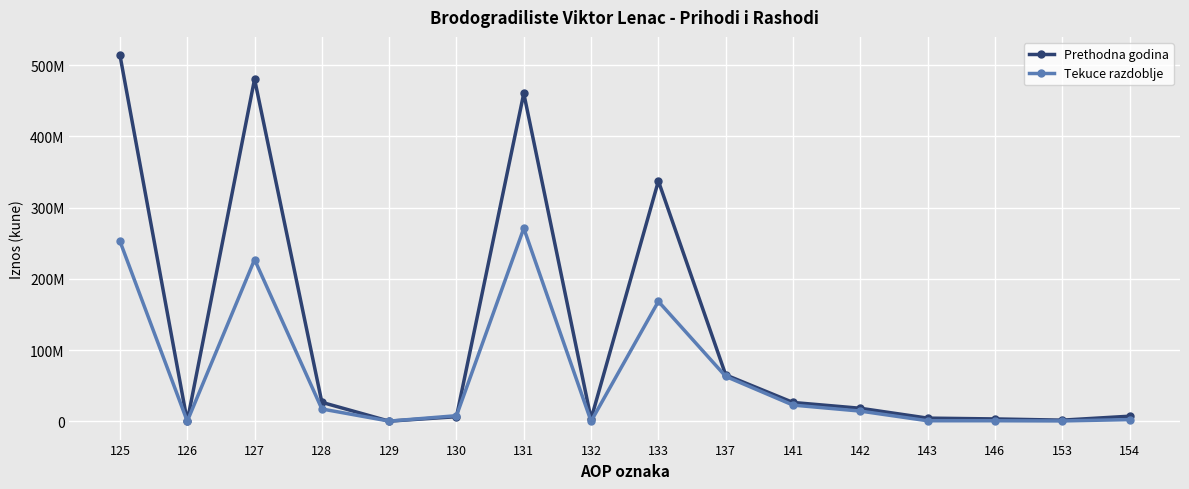

What are all the series names shown in the legend?

Prethodna godina, Tekuce razdoblje